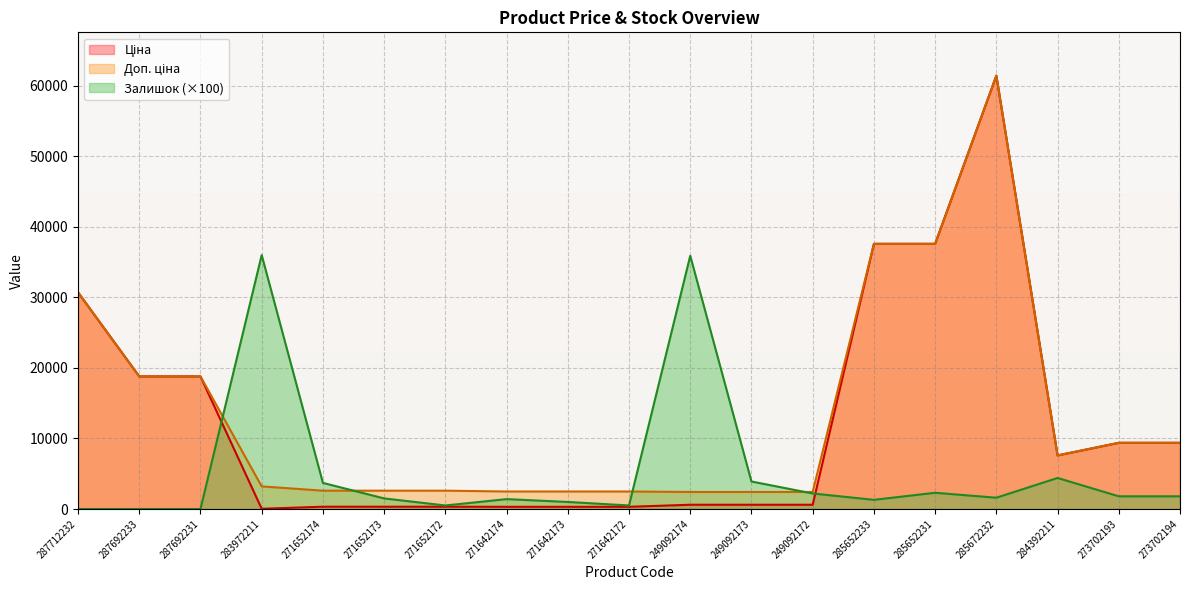

Which category has the highest value across all series?

285672232